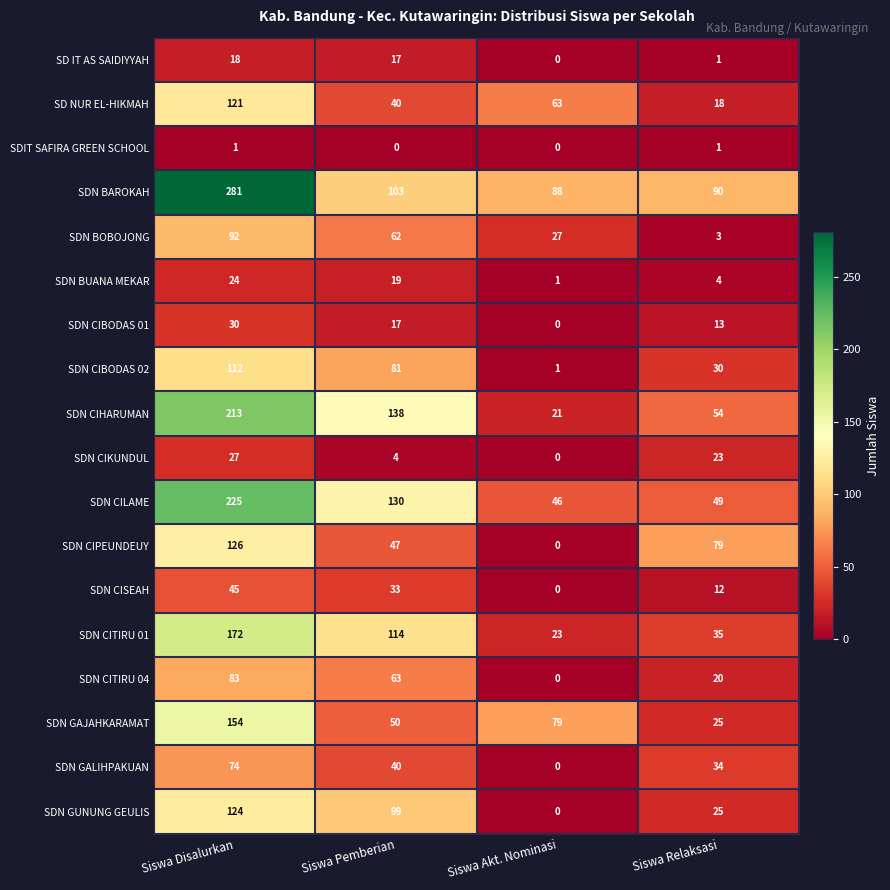

Which series has the largest range (max minus min)?

SDN BAROKAH